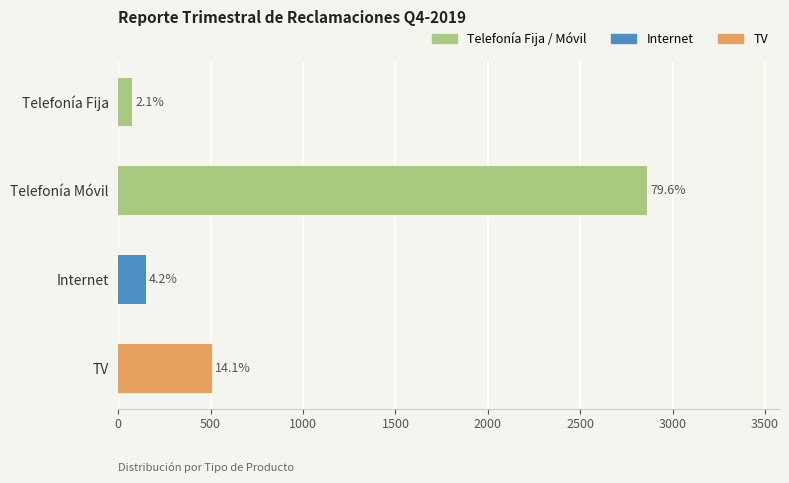

Are the bars horizontal?

Yes